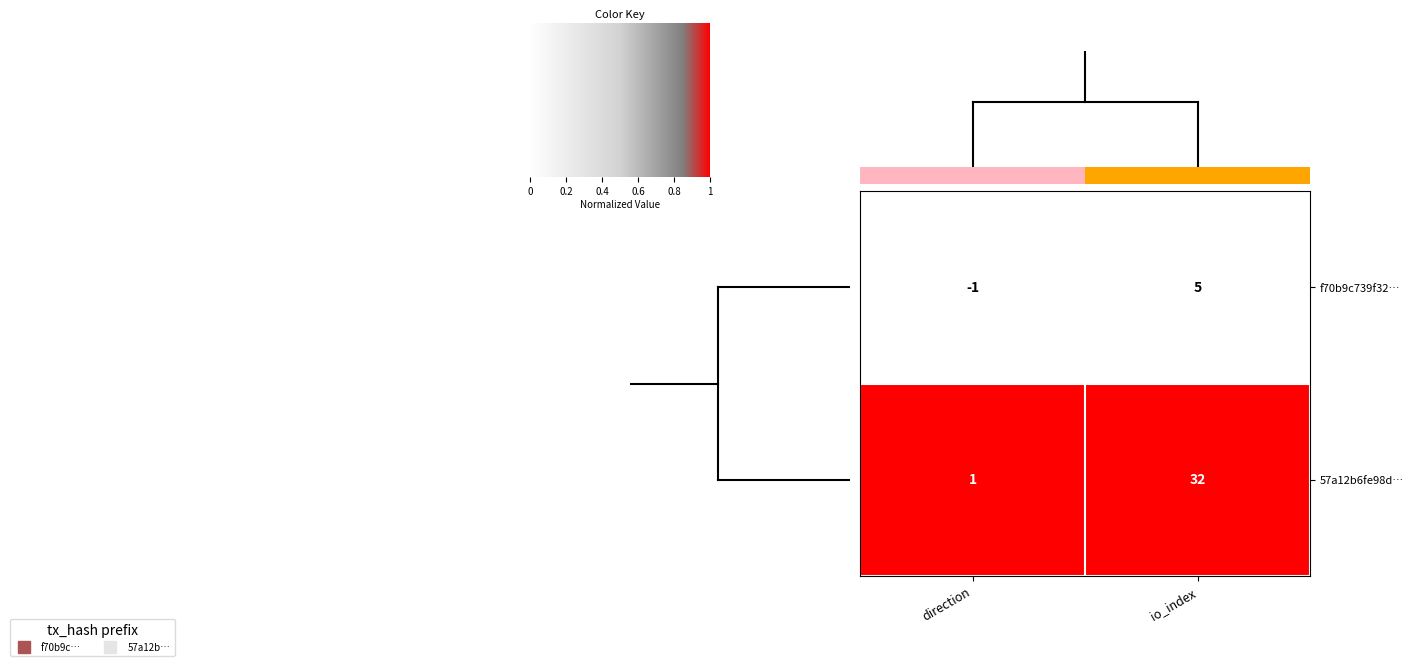

Rank the series by their average value, from lowest to highest.

f70b9c739f32…, 57a12b6fe98d…